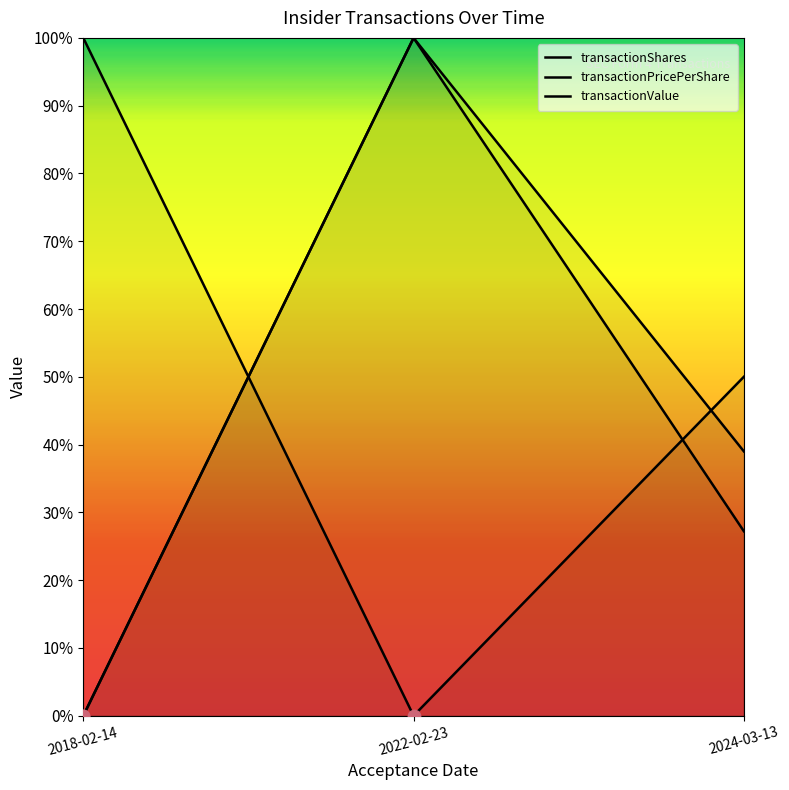

Which series reaches the minimum Y coordinate?

transactionShares